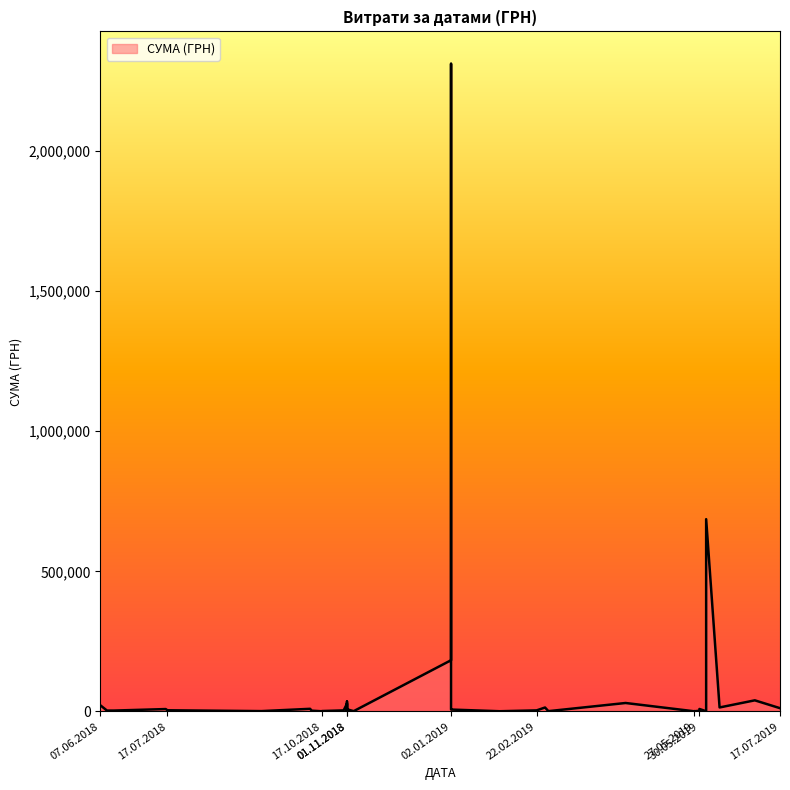

What is the difference between the second highest and second lowest values?

685246.1